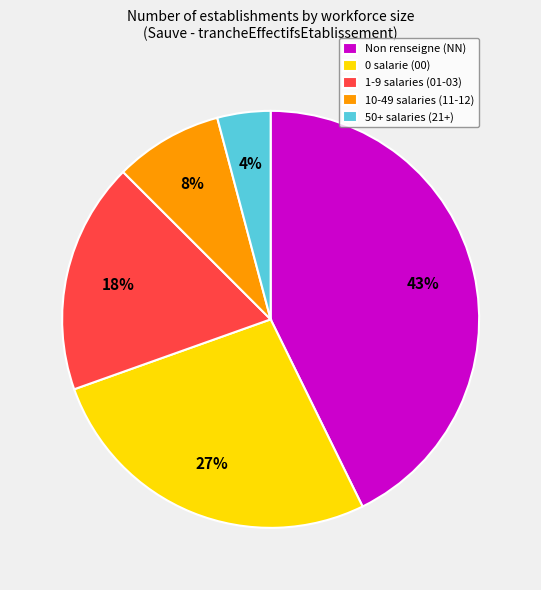

Do 0 salarie (00) and 1-9 salaries (01-03) together represent more than half of the pie?

No